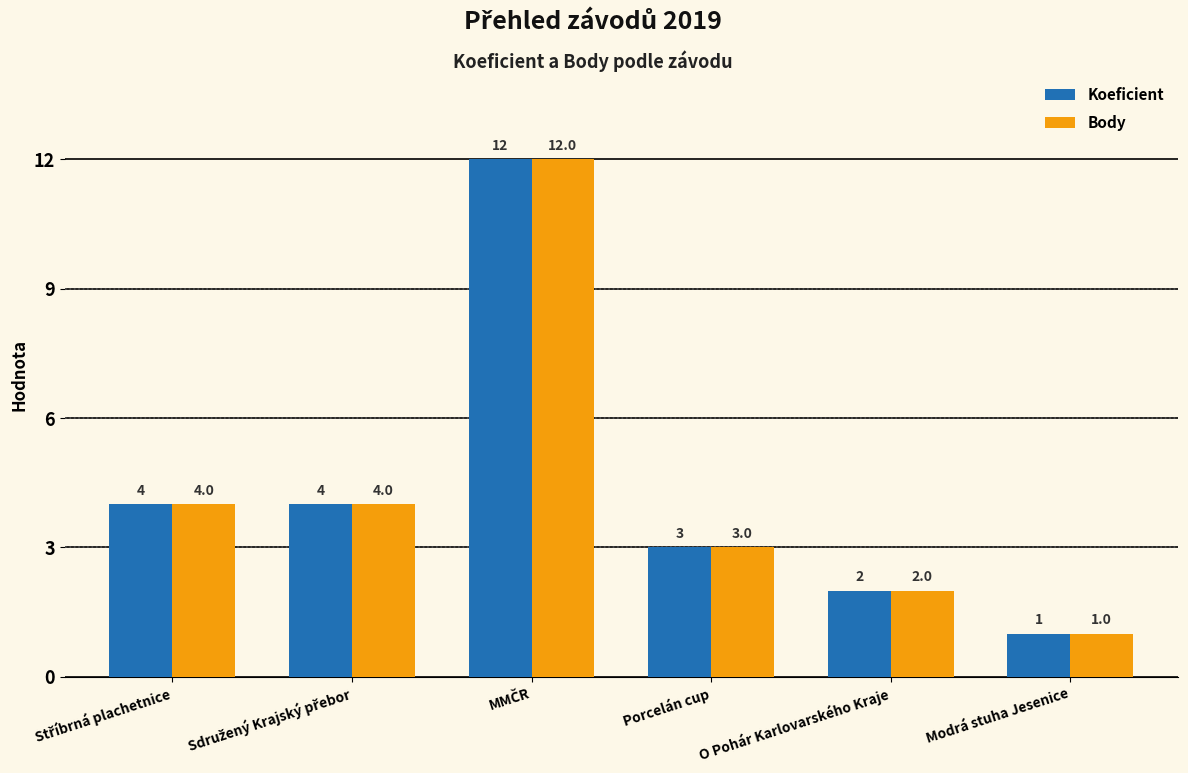

The value of Koeficient at Porcelán cup is 3. True or false?

True